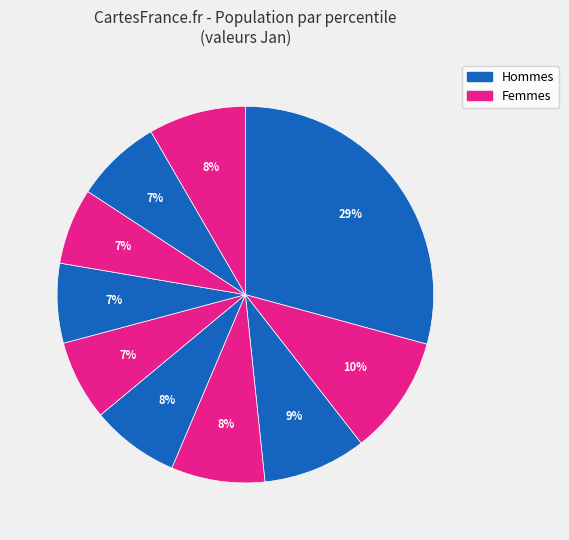

Count the number of slices in the pie.

10